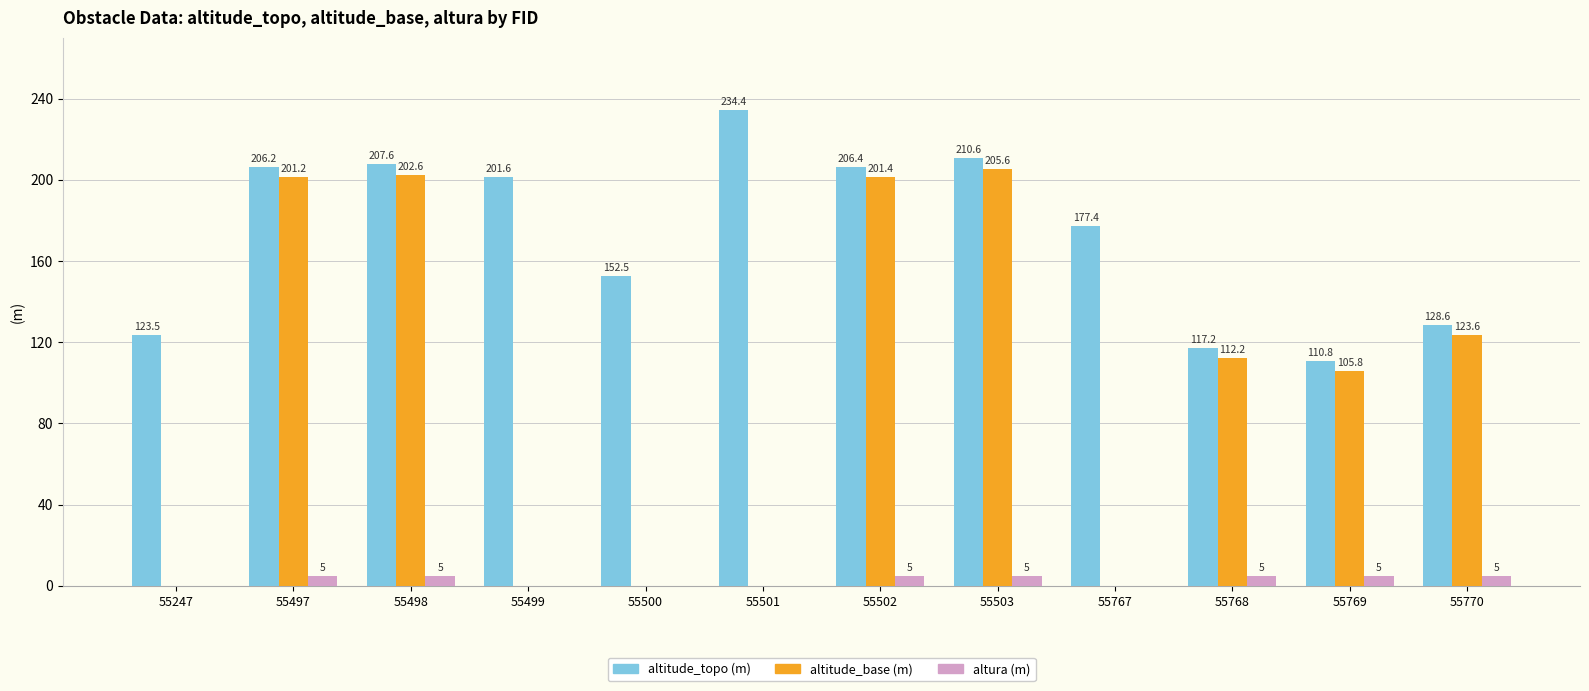

What is the sum of the altura (m) values at 55497 and 55503?

10.0